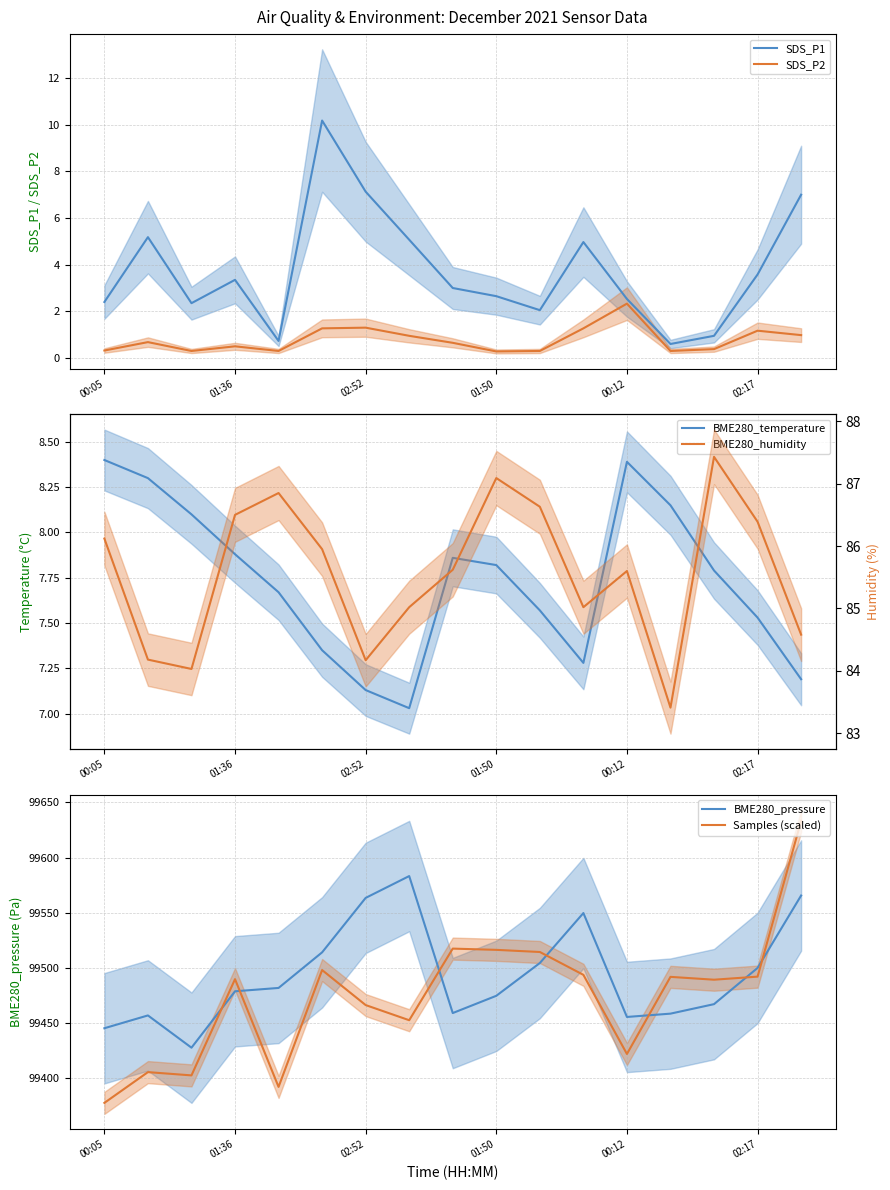

Is it true that SDS_P2 equals 2.3 at 00:12?

True